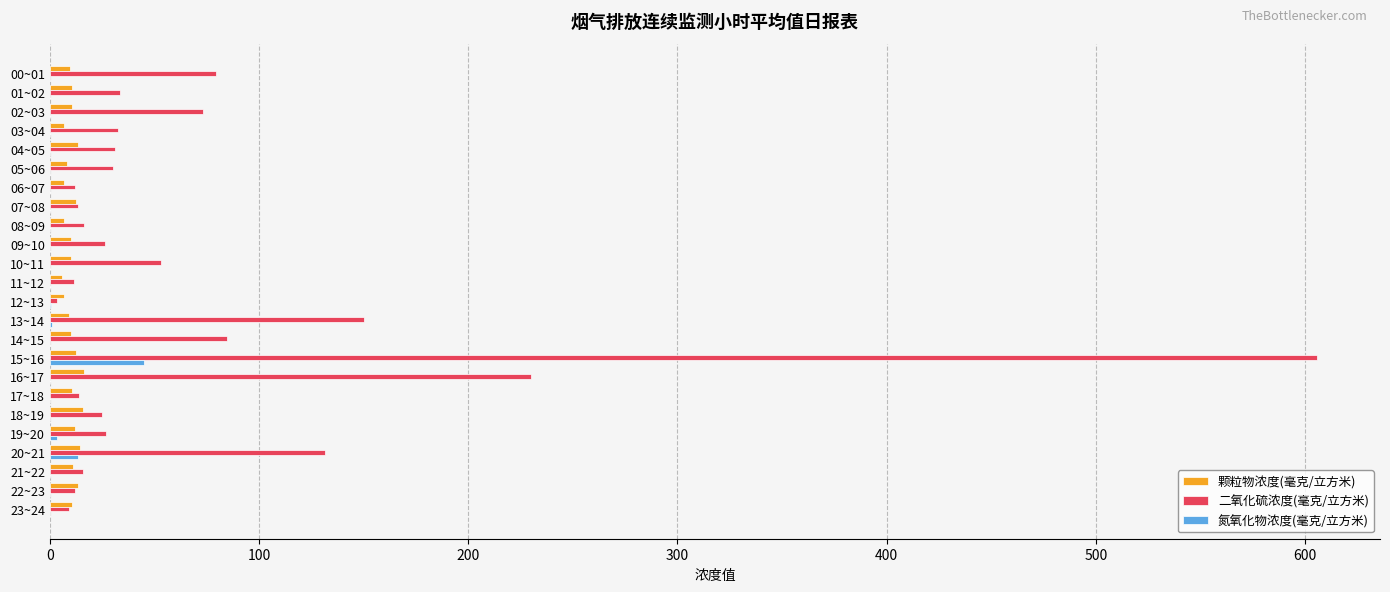

Which series has the widest spread of values?

二氧化硫浓度(毫克/立方米)